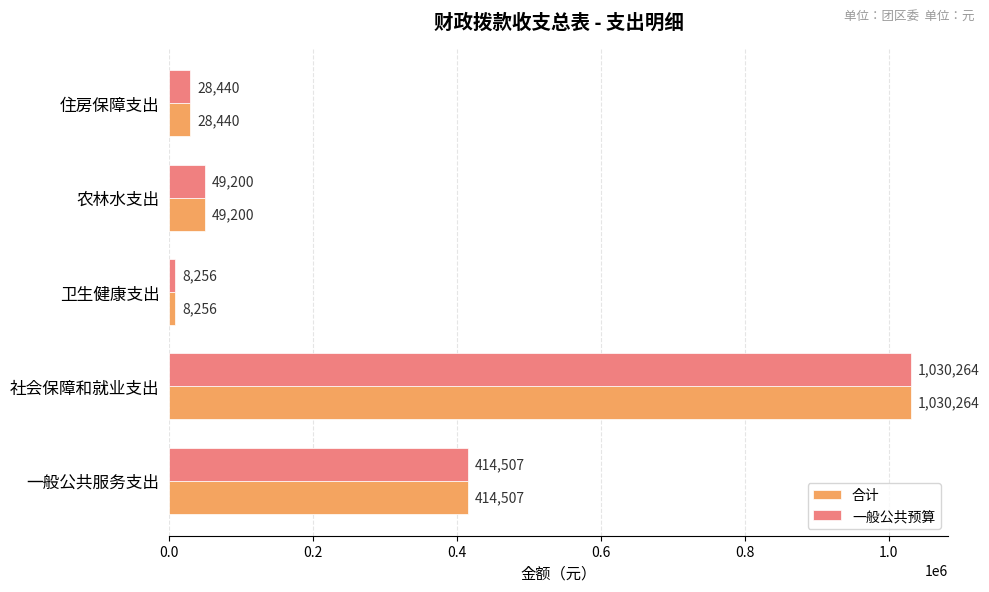

At which category is the sum across all series the highest?

社会保障和就业支出